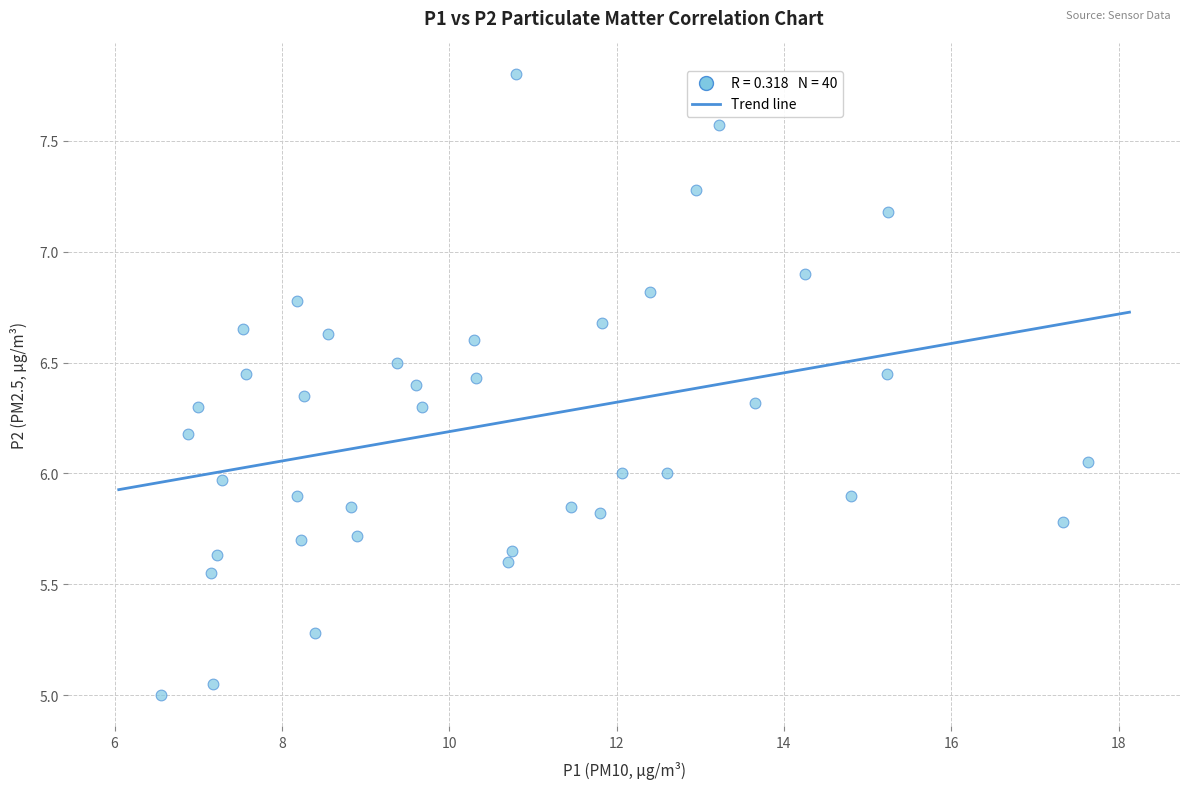

What is the range of Y values (max minus min)?

2.8